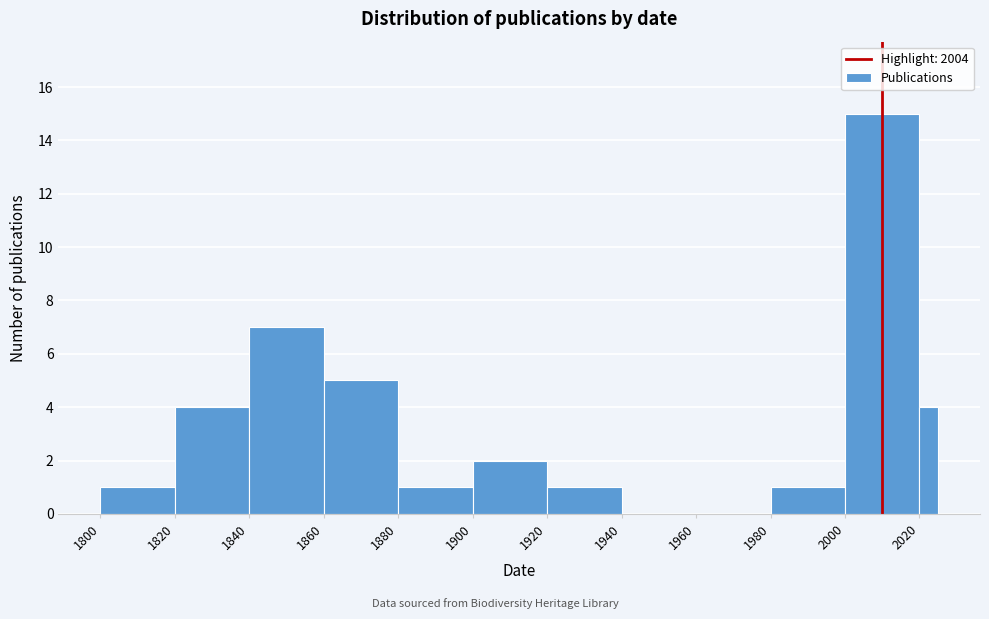

Around what value on the x-axis is the tallest bar? Give the approximate position of its centre, as read against the axis.

2010